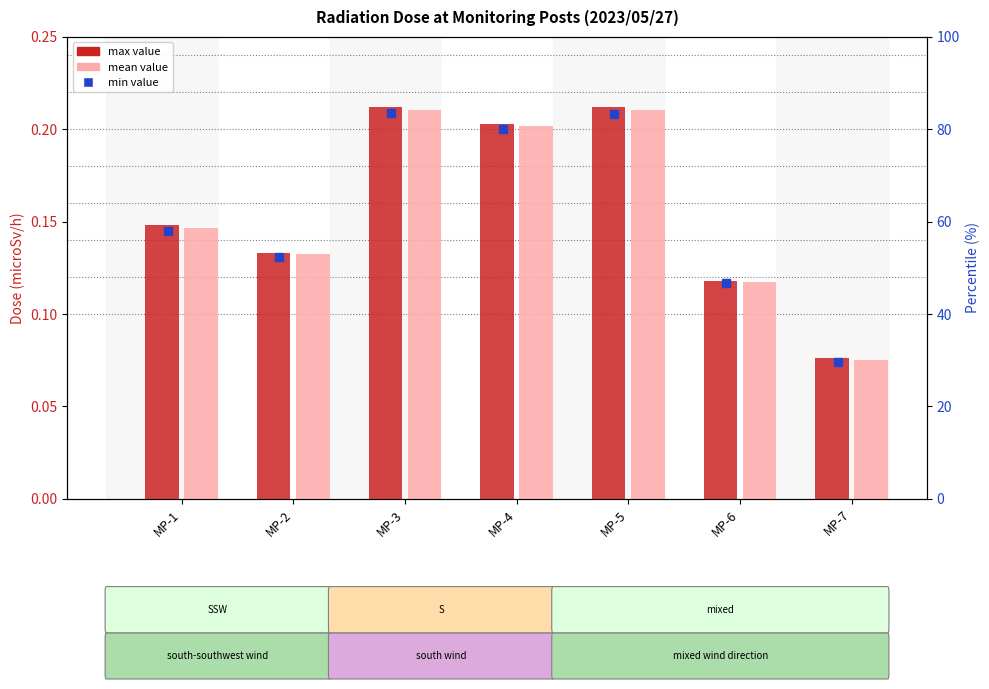

Is the value of mean value at MP-2 greater than the value of min value at MP-5?

No